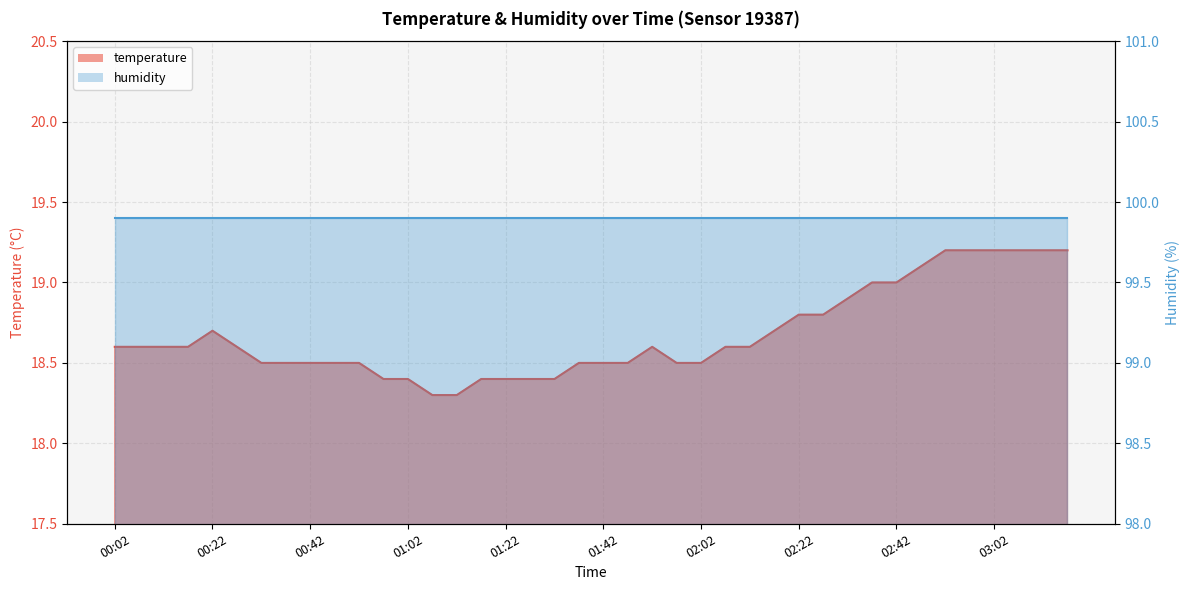

What is the value of the 3rd point from the left?

18.6